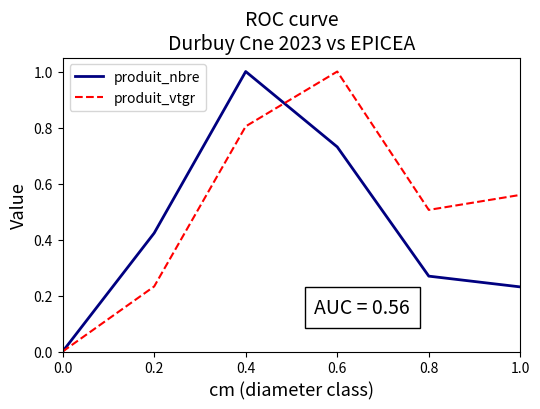

Which series has the largest total across all categories?

produit_vtgr